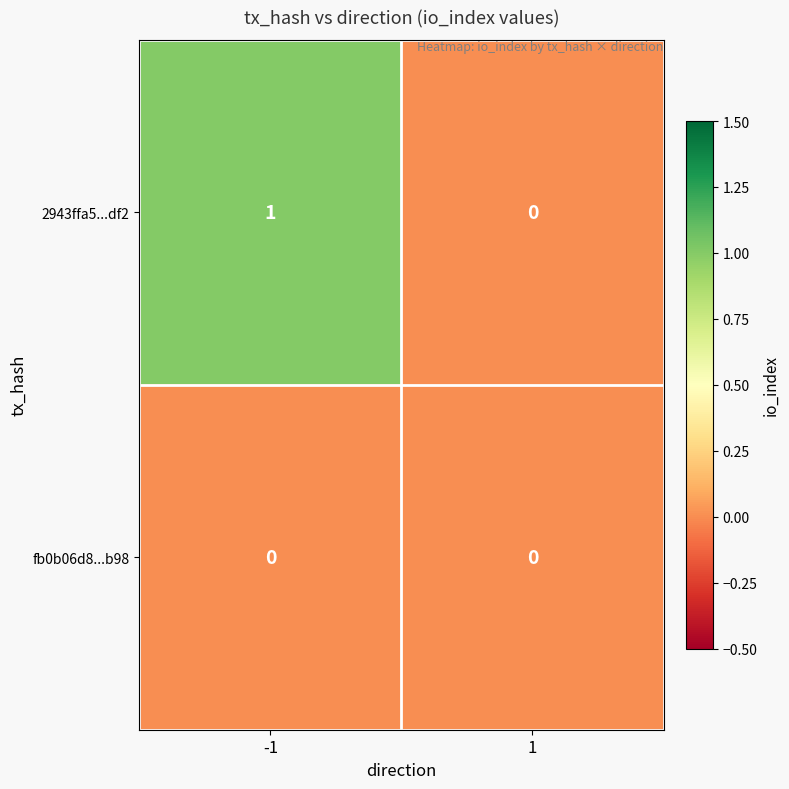

Reading right to left, transcribe all the data shown in this chart.

2943ffa5...df2: 1=0	-1=1
fb0b06d8...b98: 1=0	-1=0